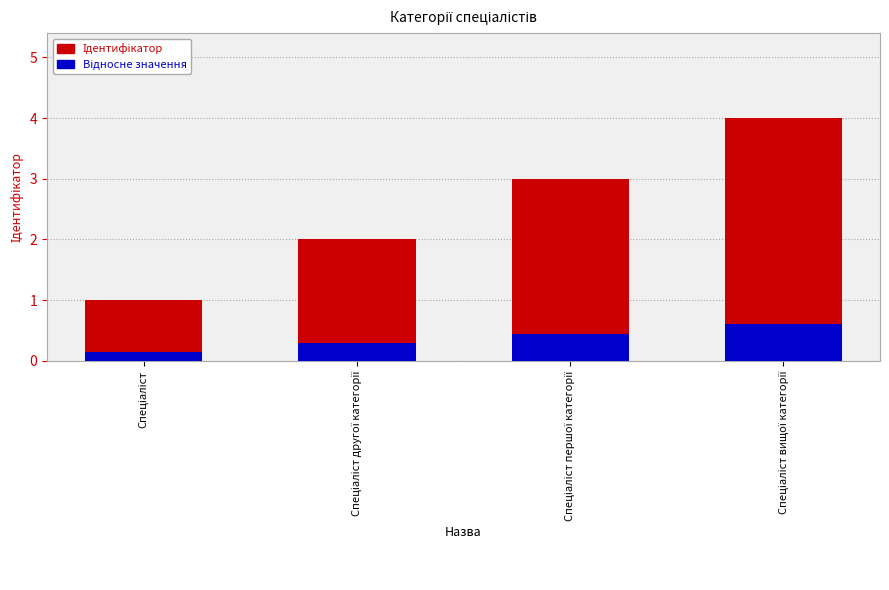

Count the number of categories in the chart.

4